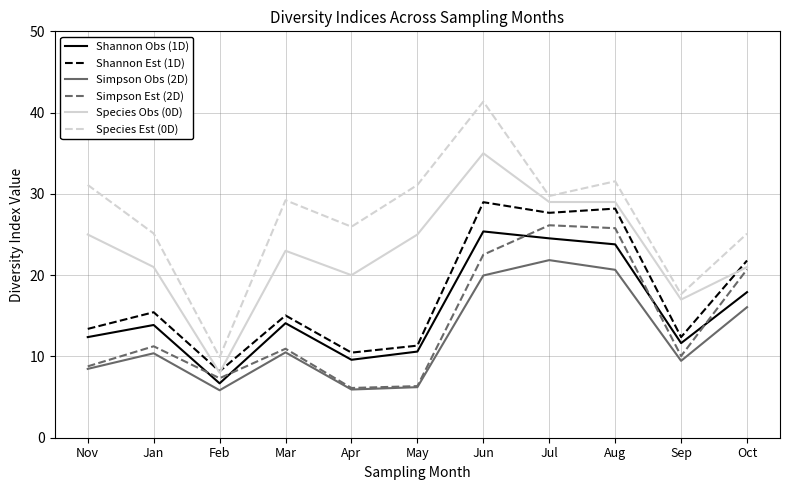

Is it true that Shannon Obs (1D) equals 16.0 at May?

False